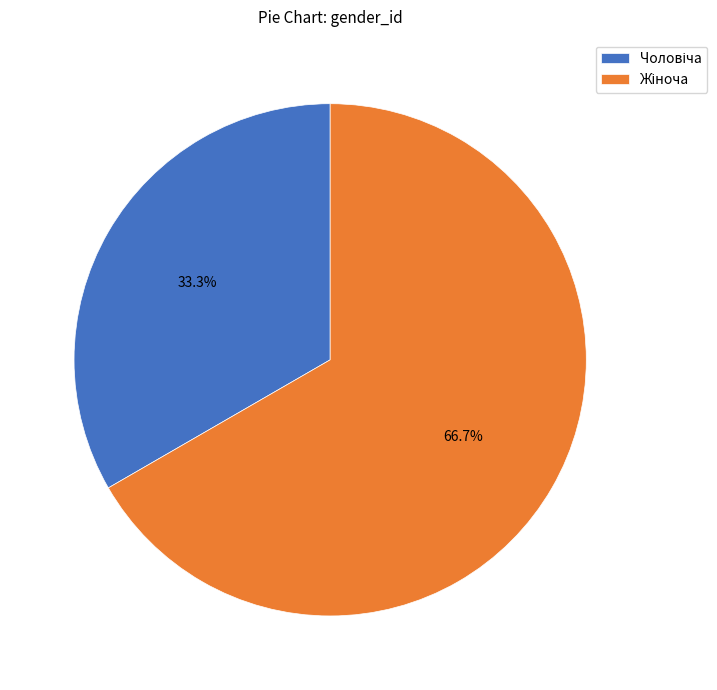

Is there a majority slice in this chart?

Yes